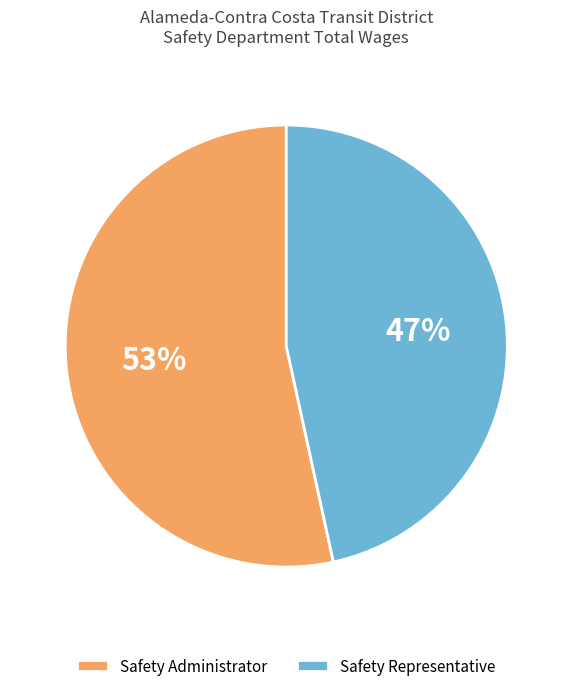

Rank the categories by value from lowest to highest.

Safety Representative, Safety Administrator